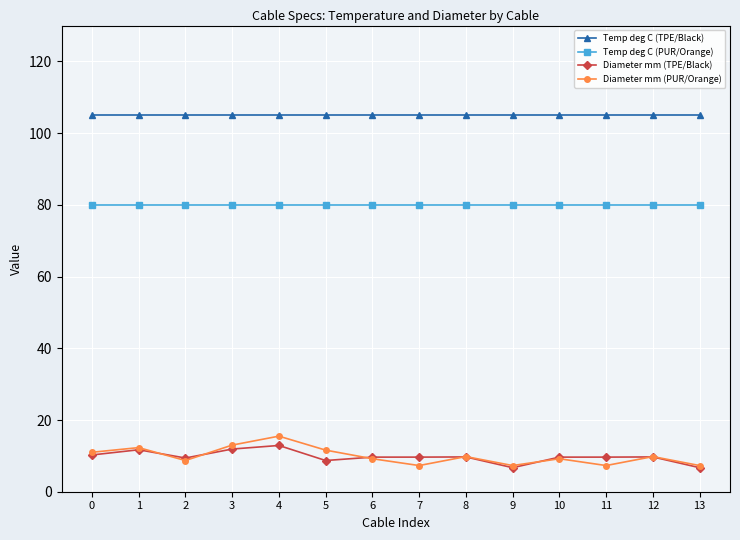

Does the chart display data point markers on the line(s)?

Yes